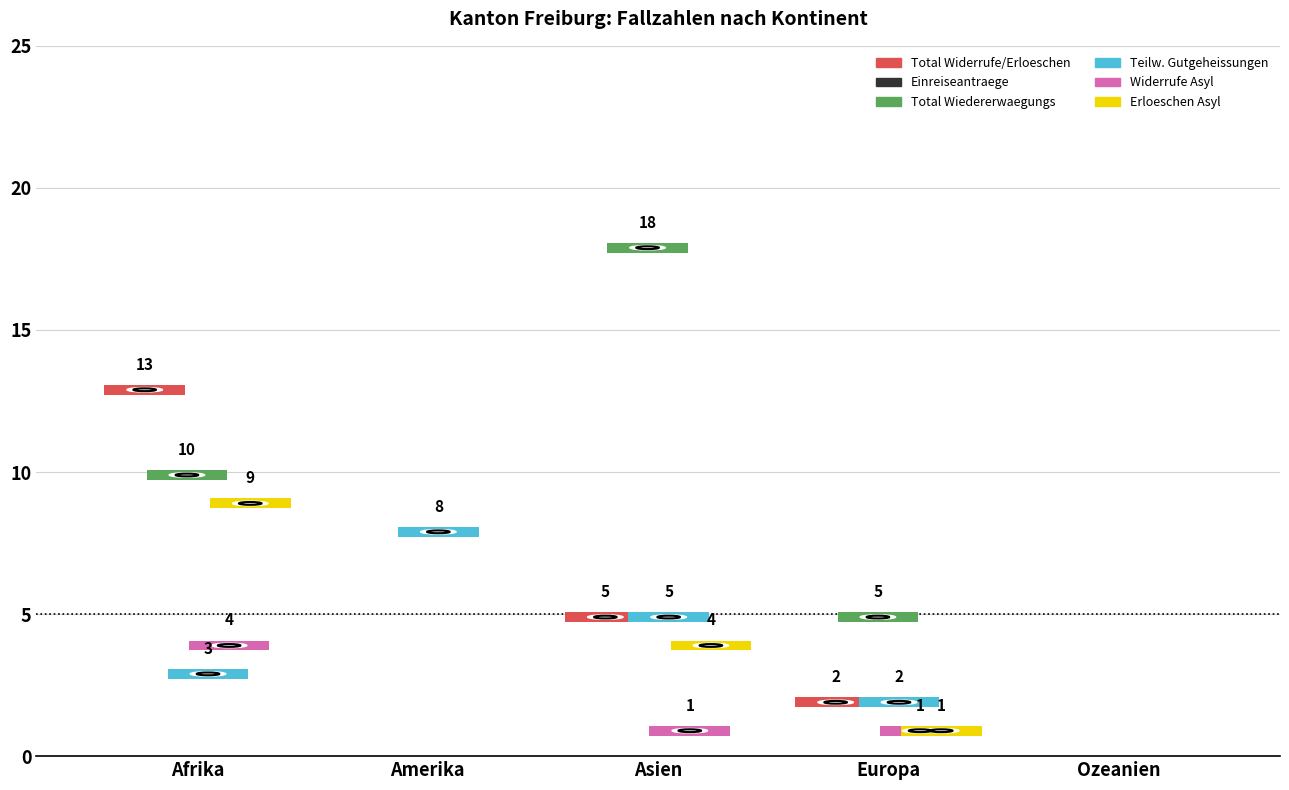

At which category is the sum across all series the highest?

Afrika